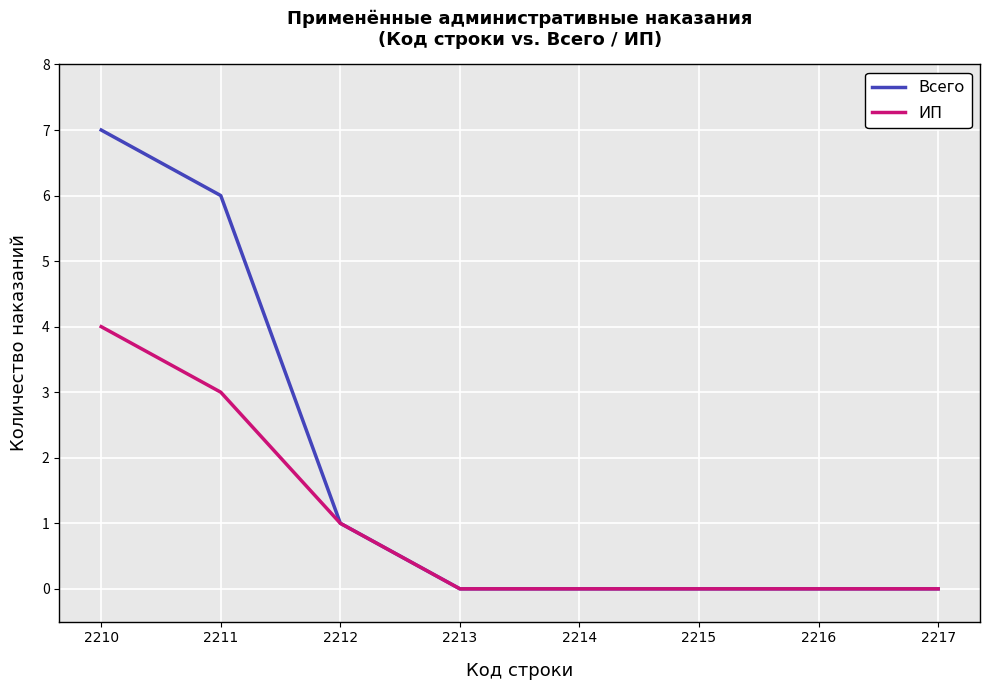

At which category is the sum across all series the highest?

2210